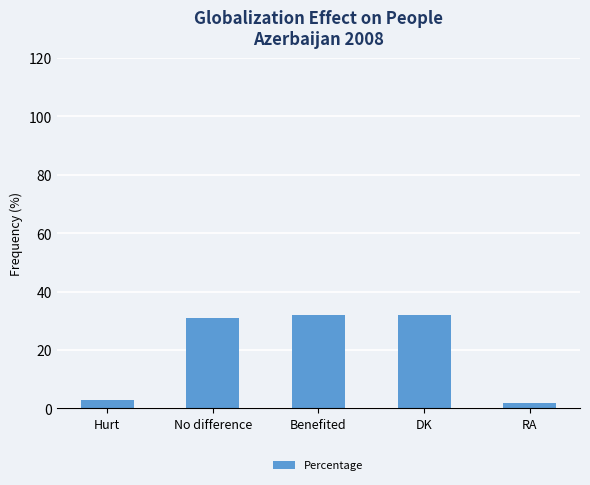

Between Benefited and RA, which is larger?

Benefited